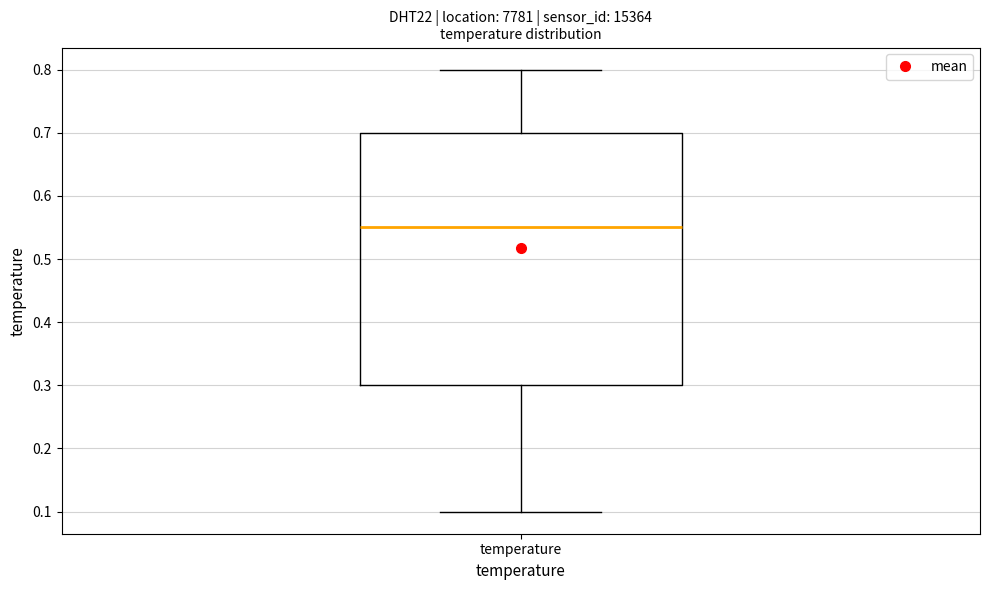

Where is the lower edge of the box for temperature on the y-axis? The values are not printed on the chart, so give them approximately, as read against the axis.

0.30